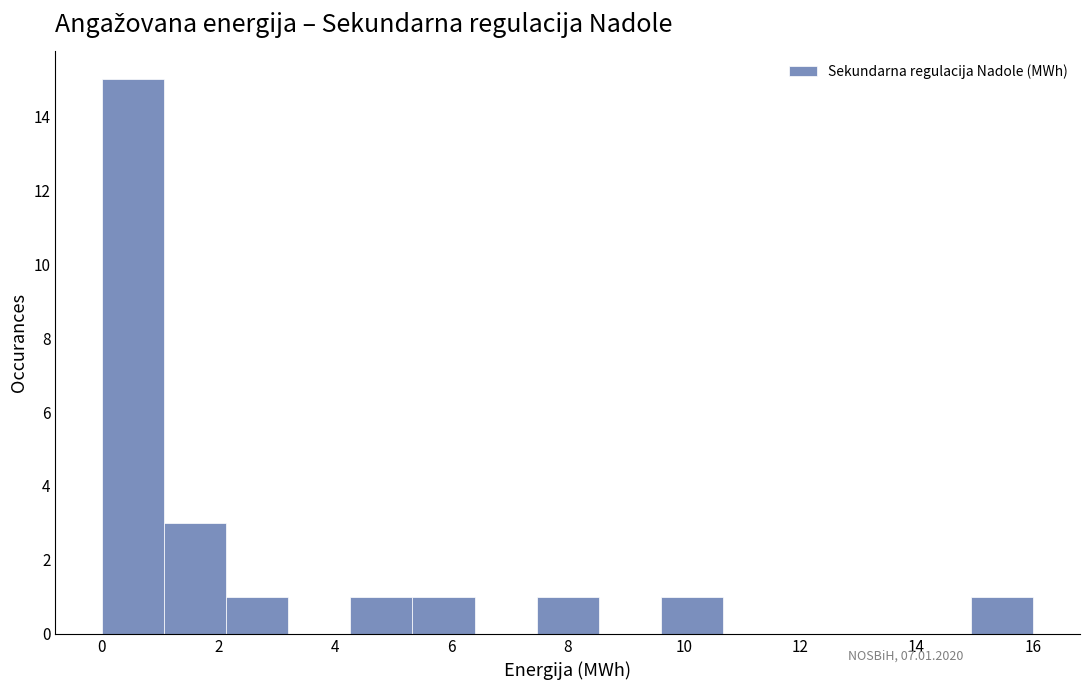

Reading left to right, transcribe this chart: for each bar, give the range it covers on the x-axis and its height. Neither the bar edges nor the heights are printed on the chart, so give them approximately, as read against the axes.

0.0 to 1.0: 15
1.0 to 2.2: 3
2.2 to 3.2: 1
3.2 to 4.2: 0
4.2 to 5.4: 1
5.4 to 6.4: 1
6.4 to 7.4: 0
7.4 to 8.6: 1
8.6 to 9.6: 0
9.6 to 10.6: 1
10.6 to 11.8: 0
11.8 to 12.8: 0
12.8 to 13.8: 0
13.8 to 15.0: 0
15.0 to 16.0: 1